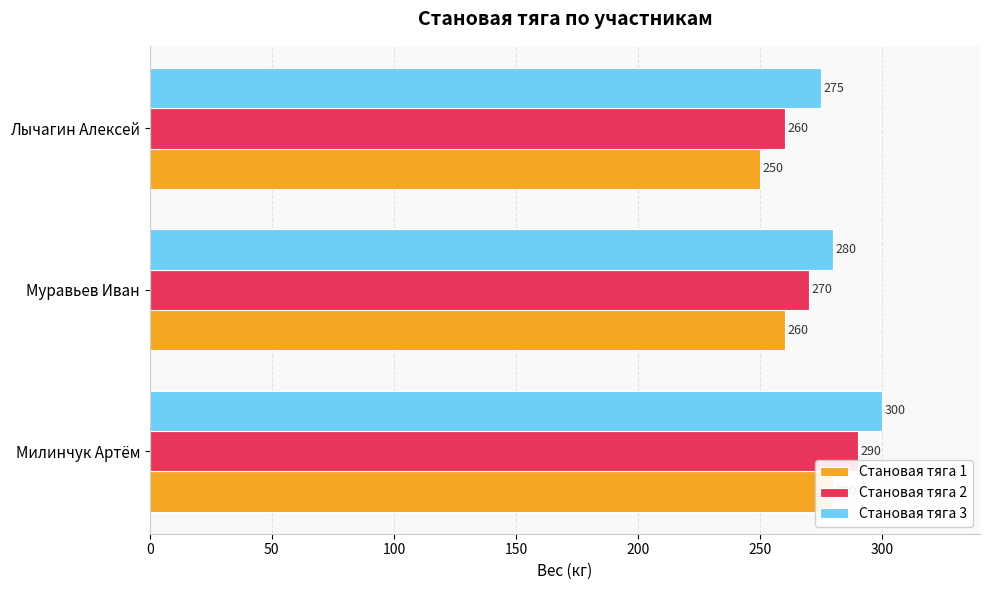

Rank the series by their maximum value, from highest to lowest.

Становая тяга 3, Становая тяга 2, Становая тяга 1